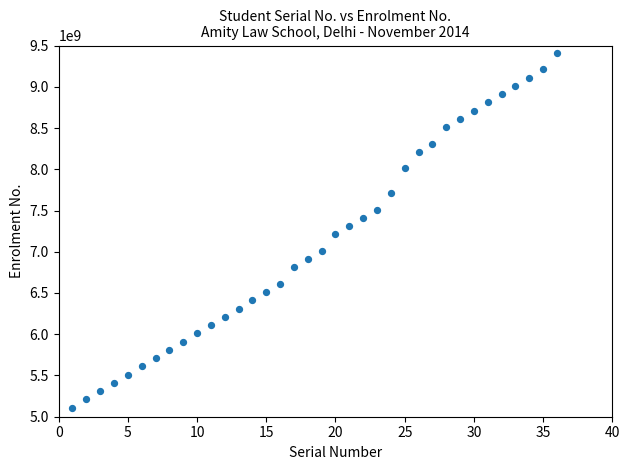

What is the range of Y values (max minus min)?

4300000000